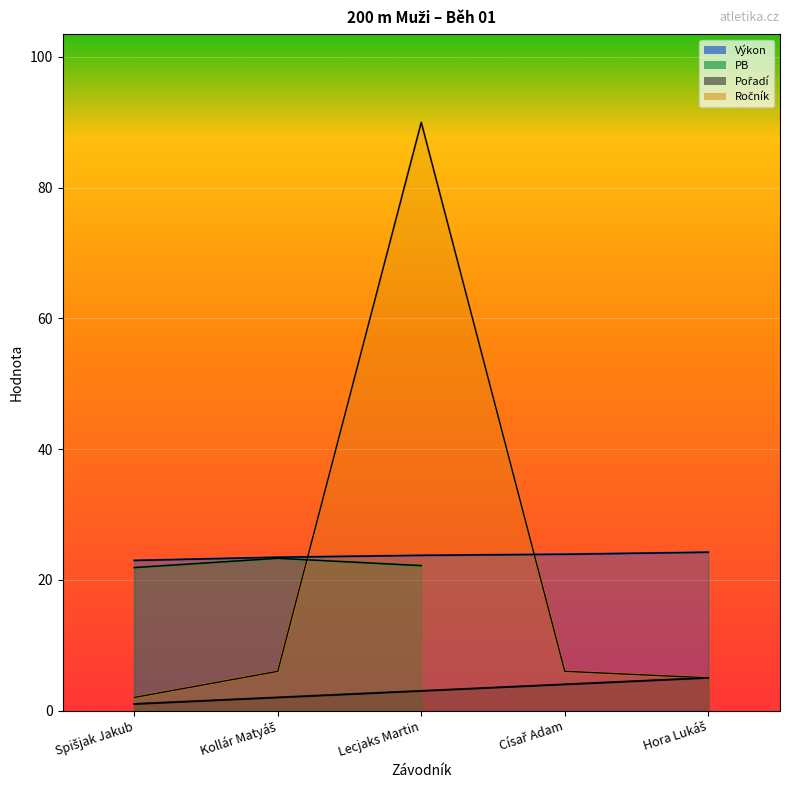

At which label does Výkon first exceed 23?

Kollár Matyáš